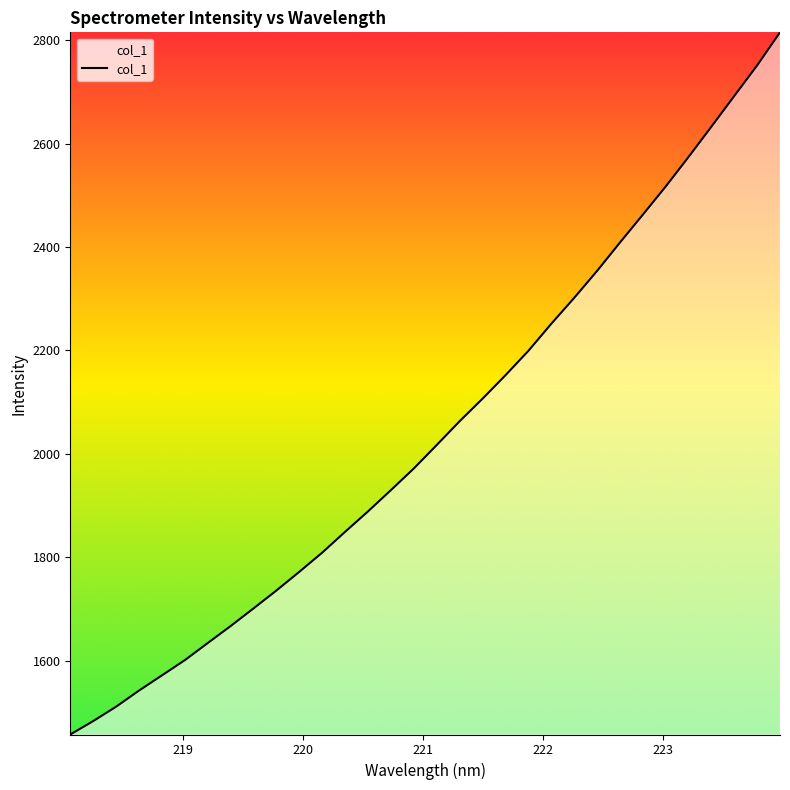

How many values are below 2017?

16